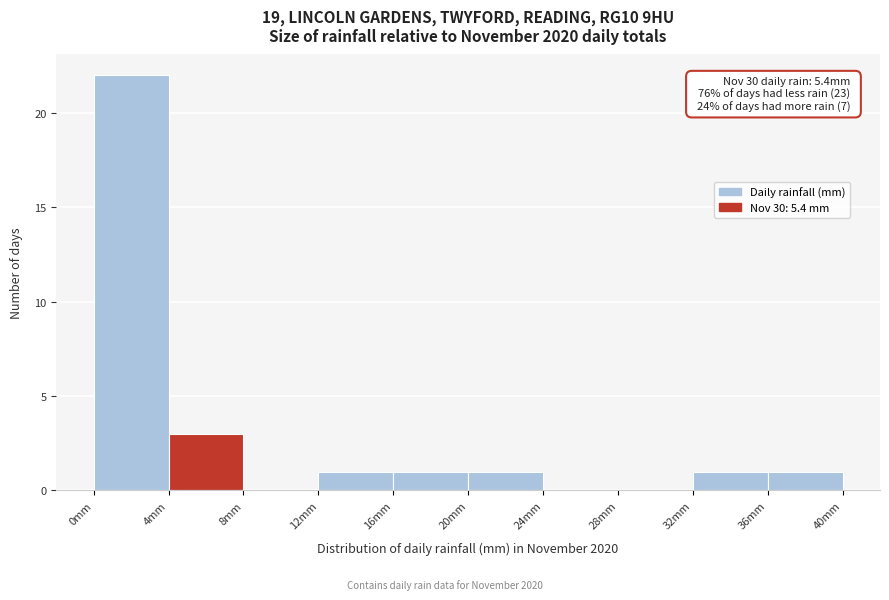

Over which range of the x-axis is the bar tallest?

0 to 4